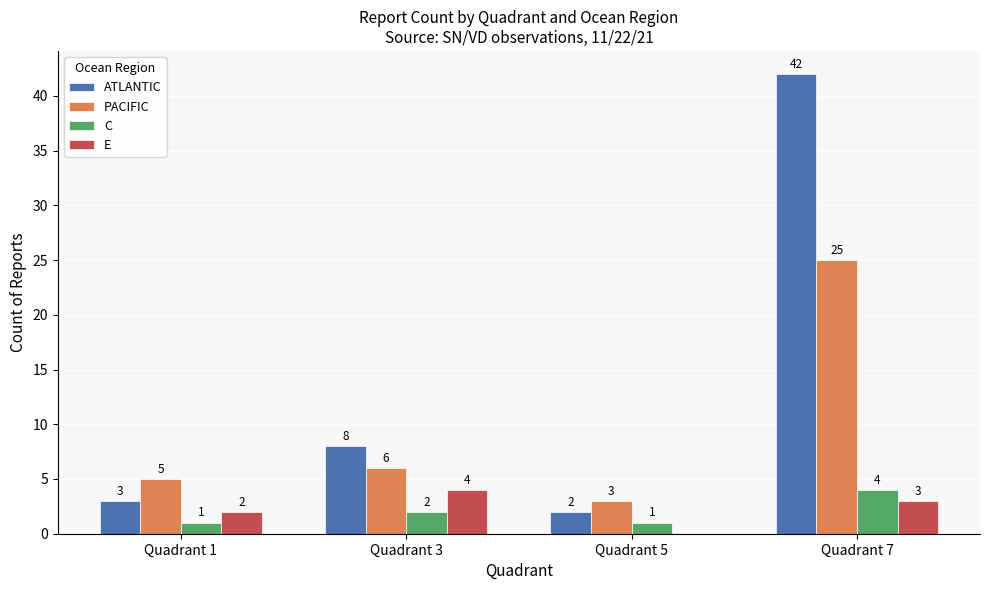

Which category has the highest value in the ATLANTIC series?

Quadrant 7